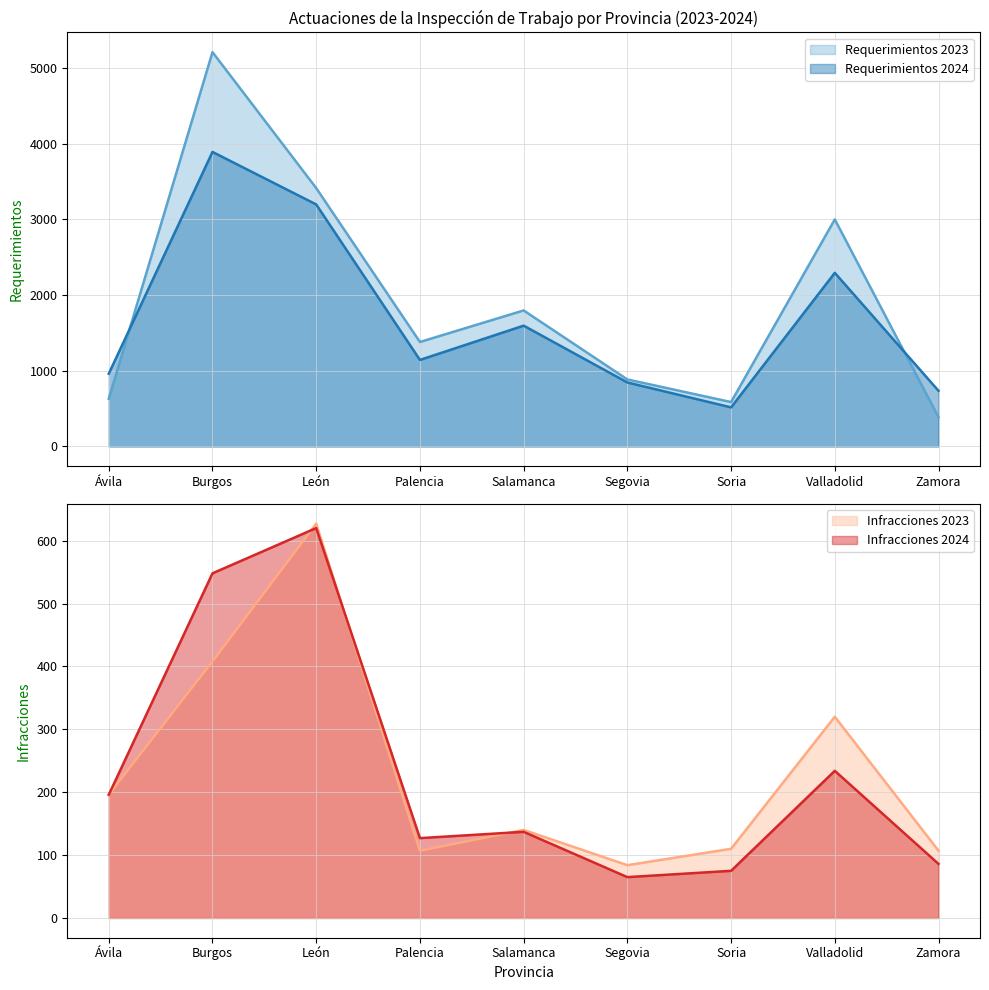

What is the minimum value shown in the chart?

65